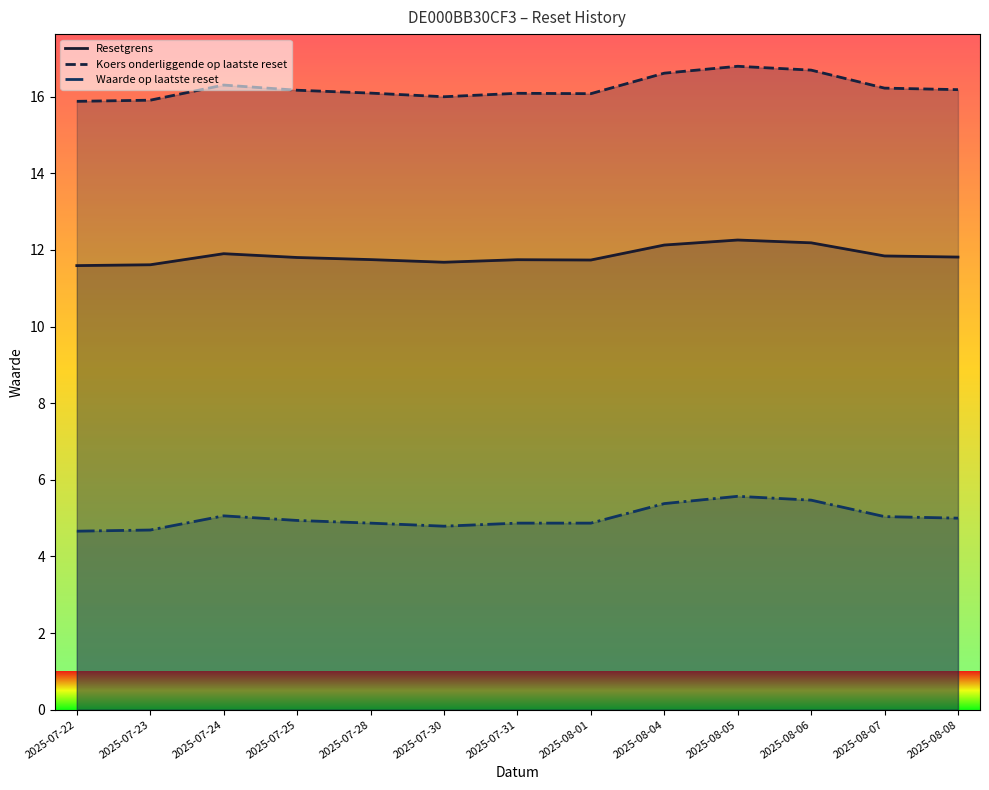

Where is the first local maximum for Resetgrens?

2025-07-24